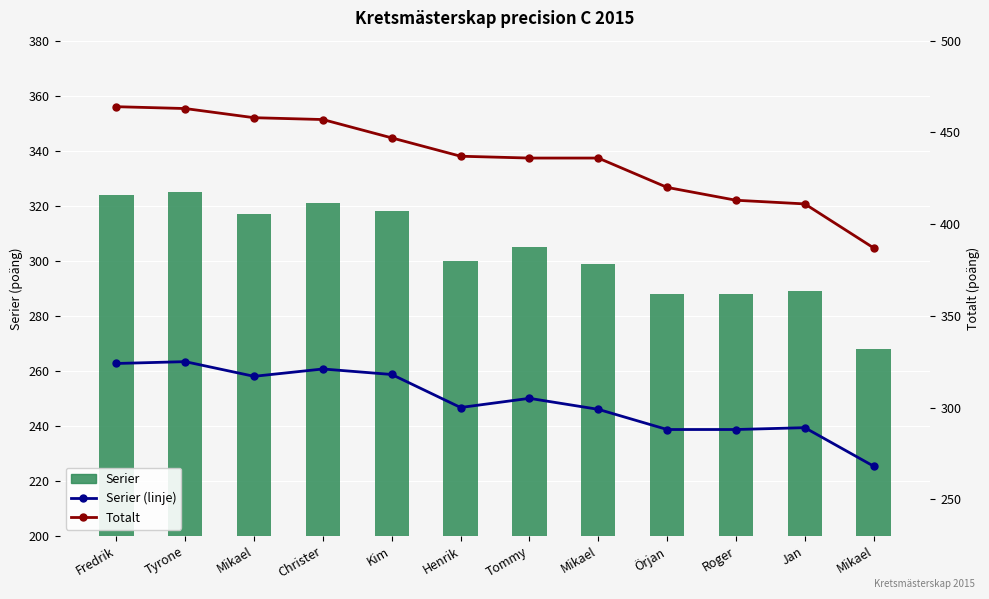

What is the total value across all series at Jan?

989